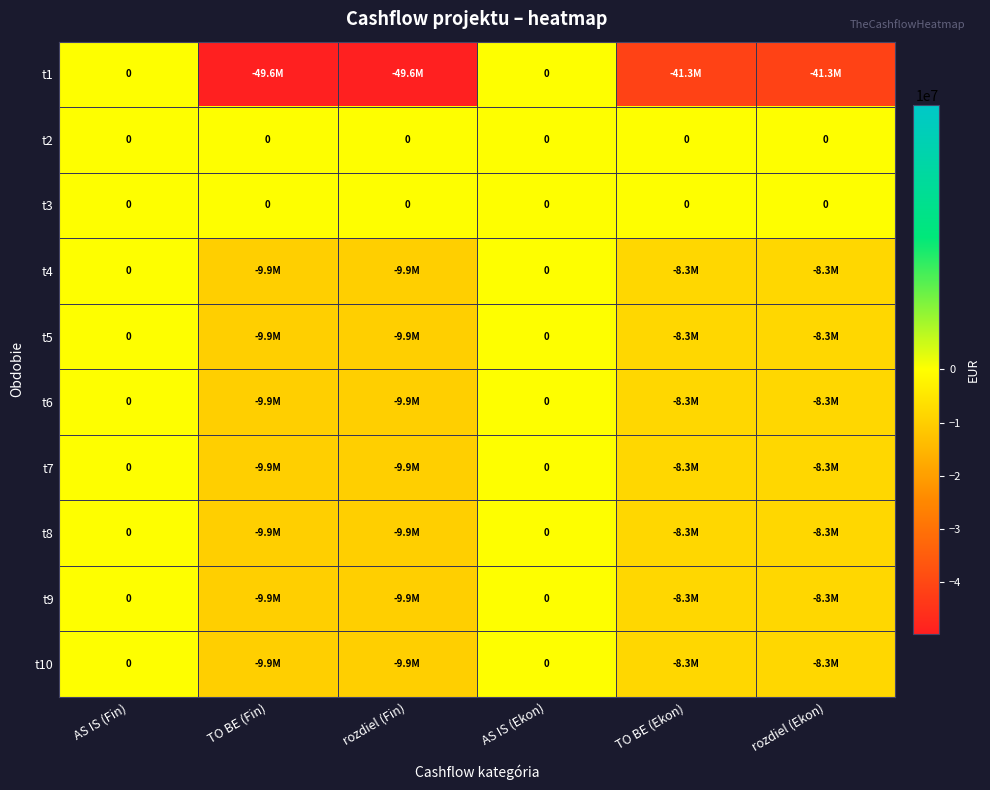

Rank the categories by t5 value from highest to lowest.

AS IS (Fin), AS IS (Ekon), TO BE (Ekon), rozdiel (Ekon), TO BE (Fin), rozdiel (Fin)